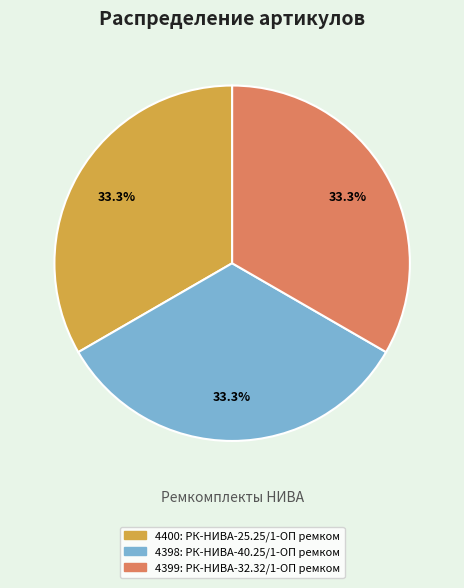

Does any single category account for the majority?

No